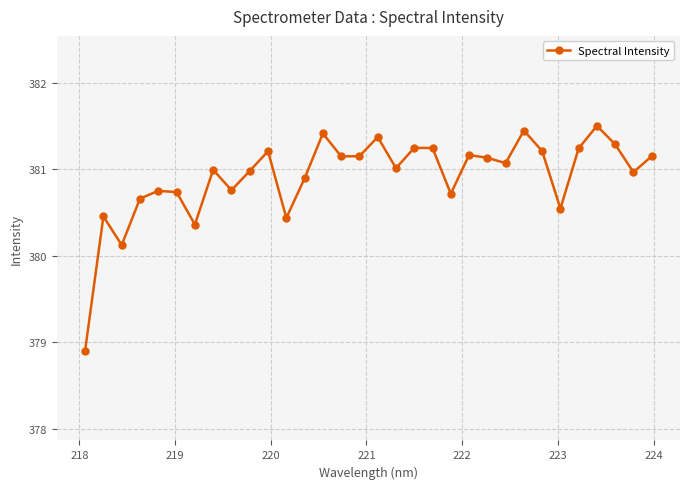

What is the greatest value displayed?

381.5